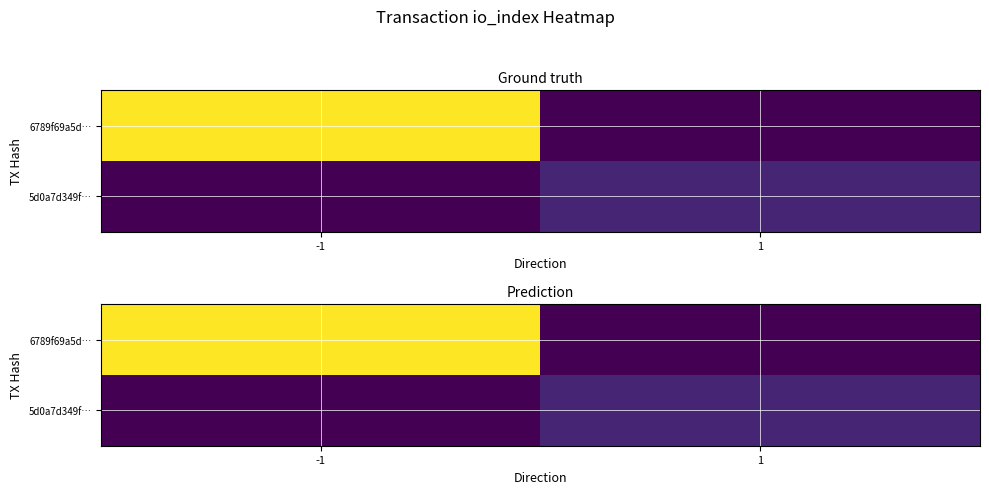

What is the approximate value of 5d0a7d349f… at 1?

4